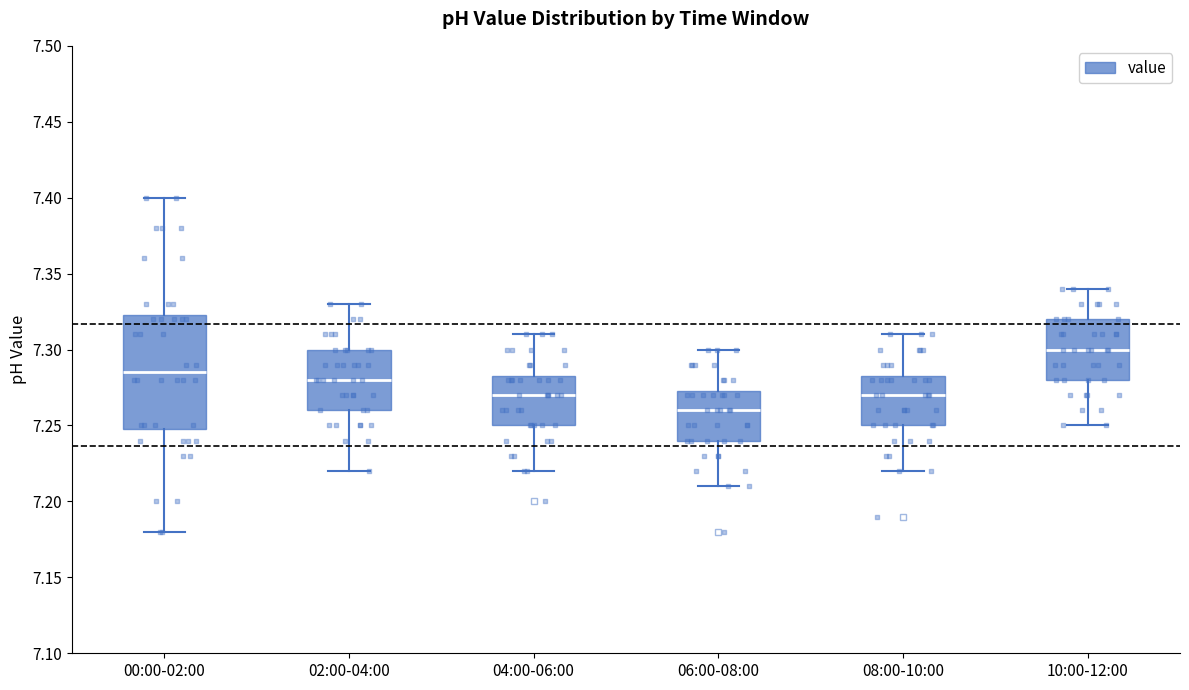

Where is the lower edge of the box for 08:00-10:00 on the y-axis? The values are not printed on the chart, so give them approximately, as read against the axis.

7.250